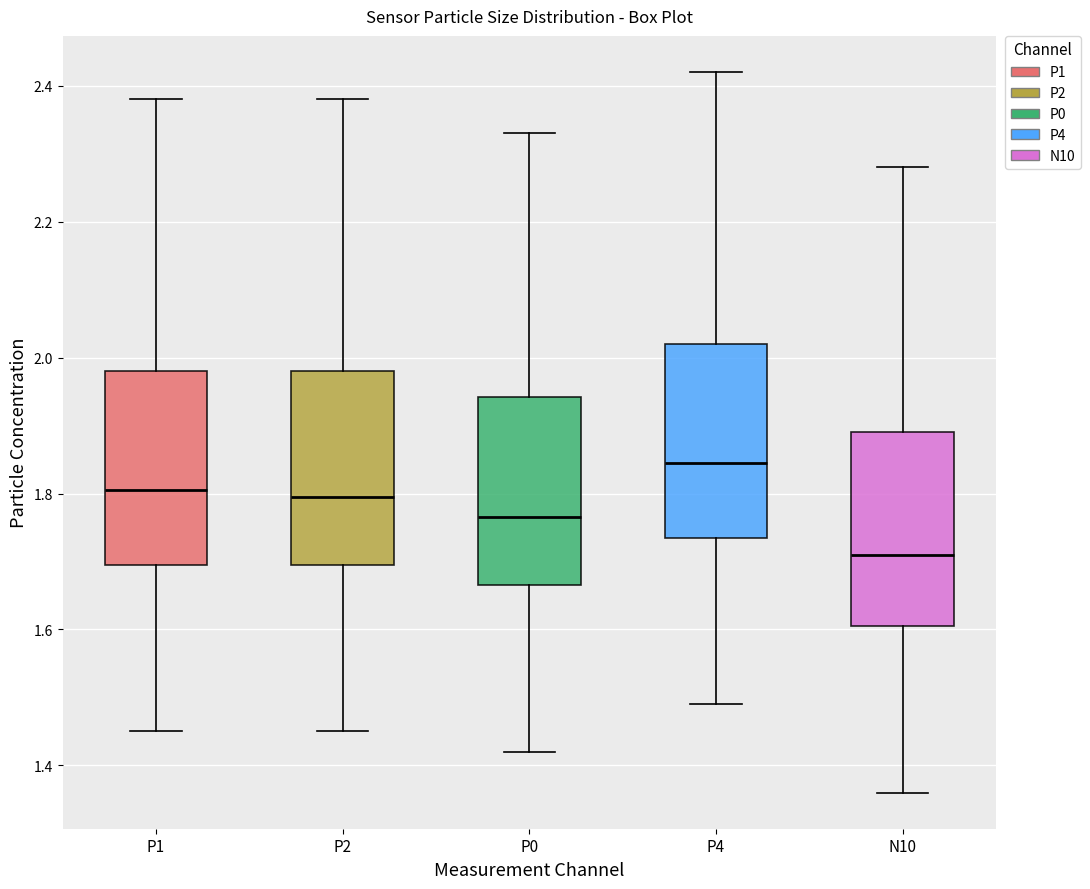

Which box's median line is the lowest?

N10